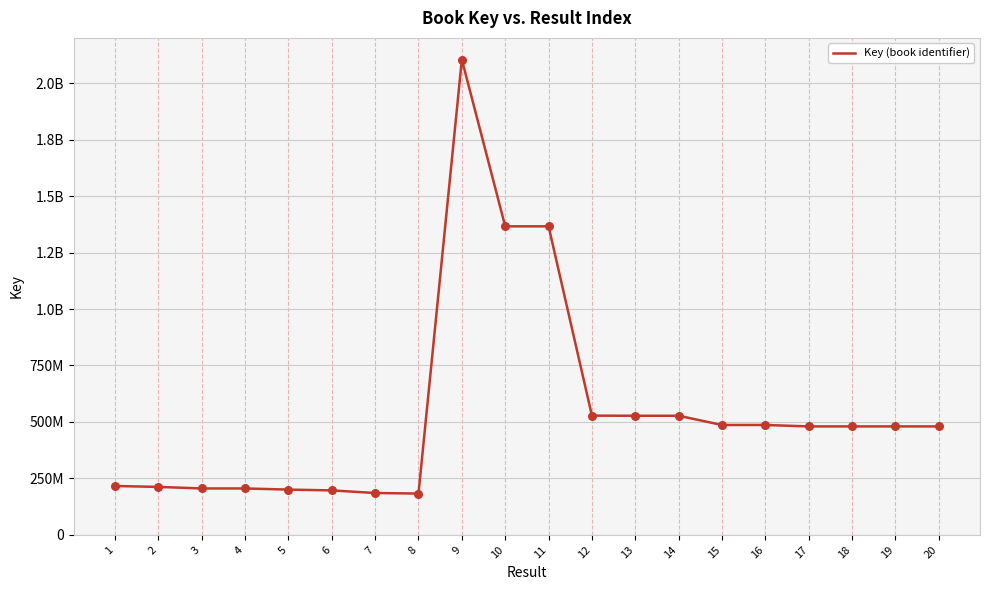

Is this an area chart (filled region under the line)?

No